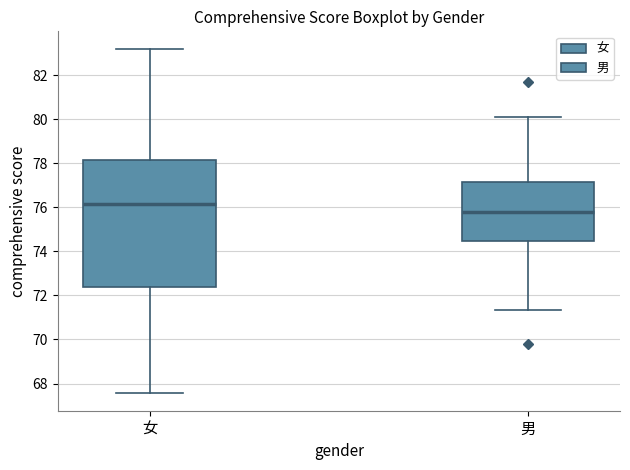

Comparing the boxes themselves (not the whiskers), which one is the tallest?

女